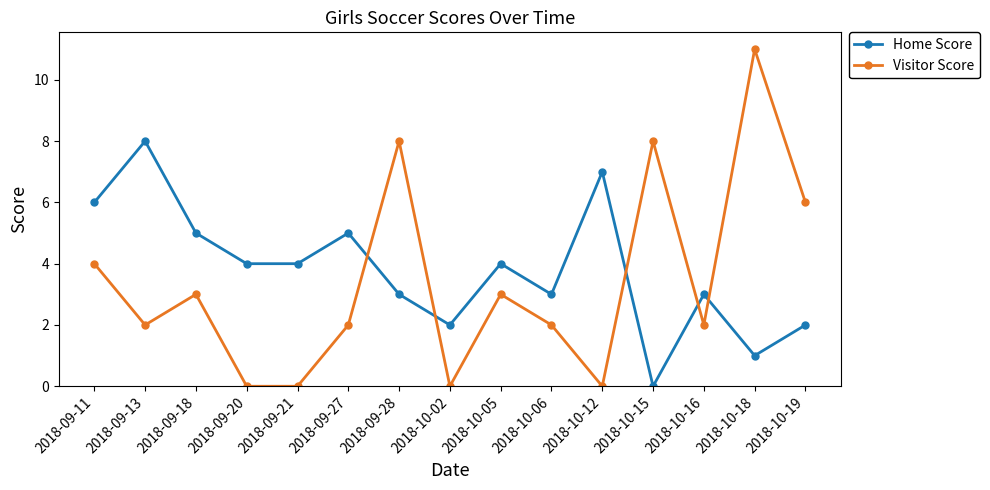

Rank the series by their average value, from highest to lowest.

Home Score, Visitor Score